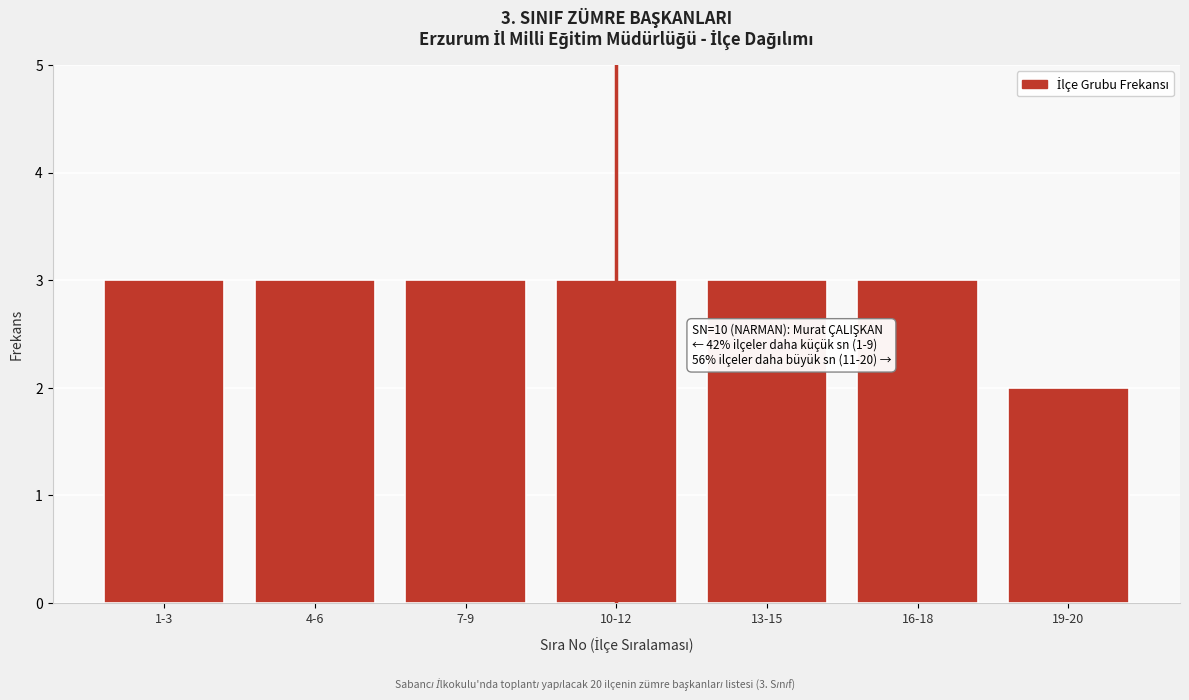

Reading right to left, extract all data points from this chart.

19-20=2	16-18=3	13-15=3	10-12=3	7-9=3	4-6=3	1-3=3